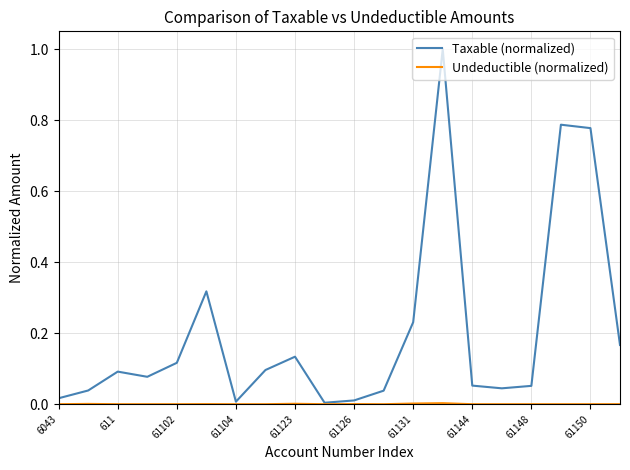

Which series has the largest total across all categories?

Taxable (normalized)